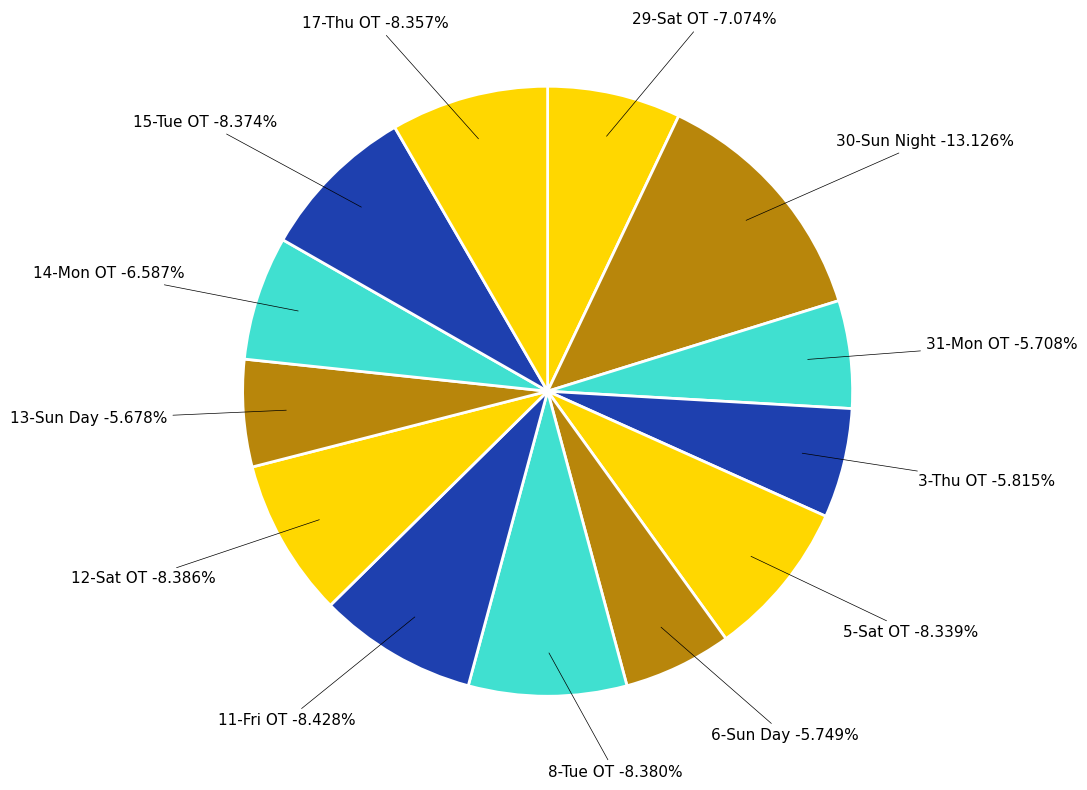

Which slice is the largest?

30-Sun Night